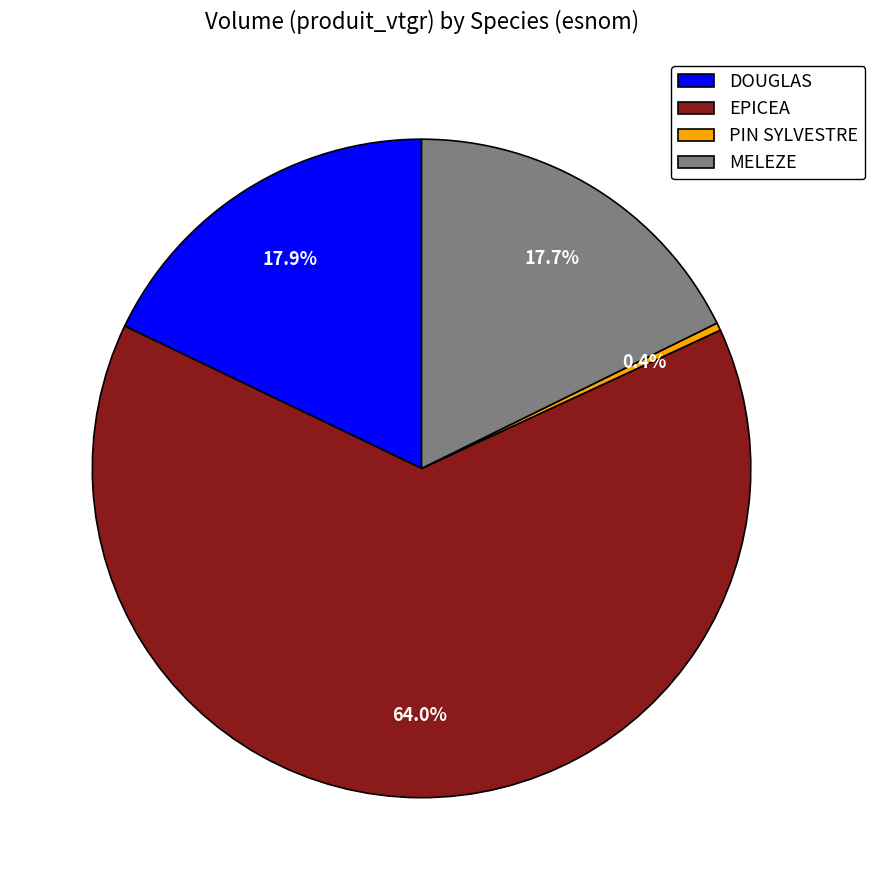

Count the number of slices in the pie.

4